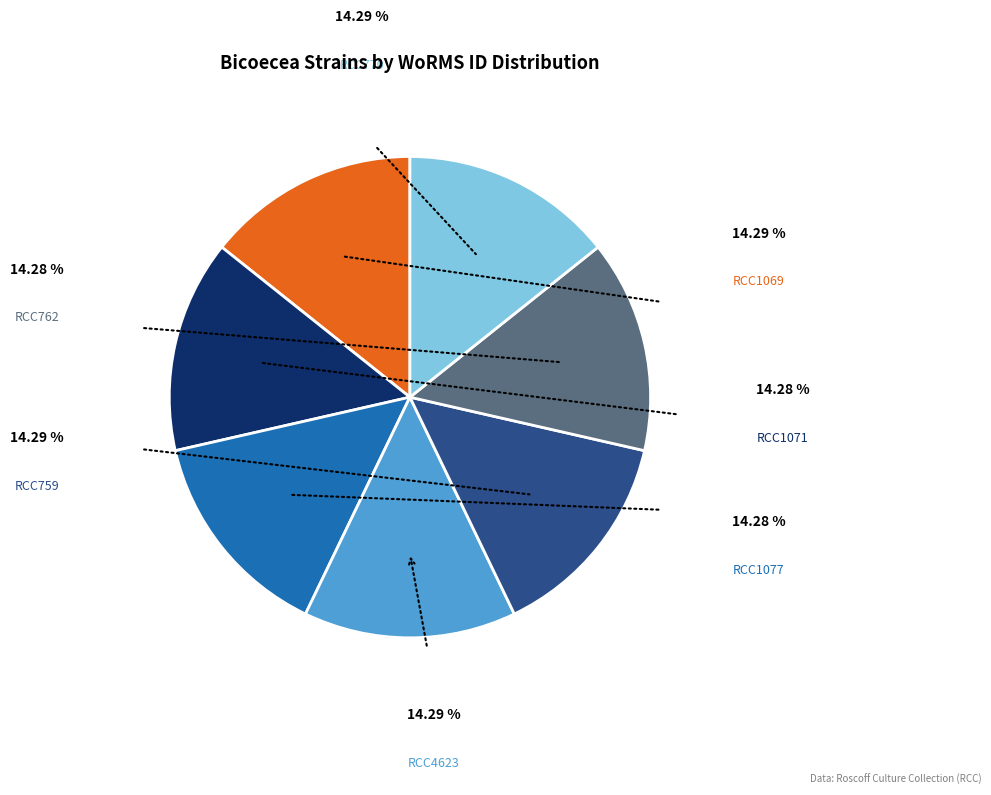

Is there any slice that represents more than half of the pie?

No